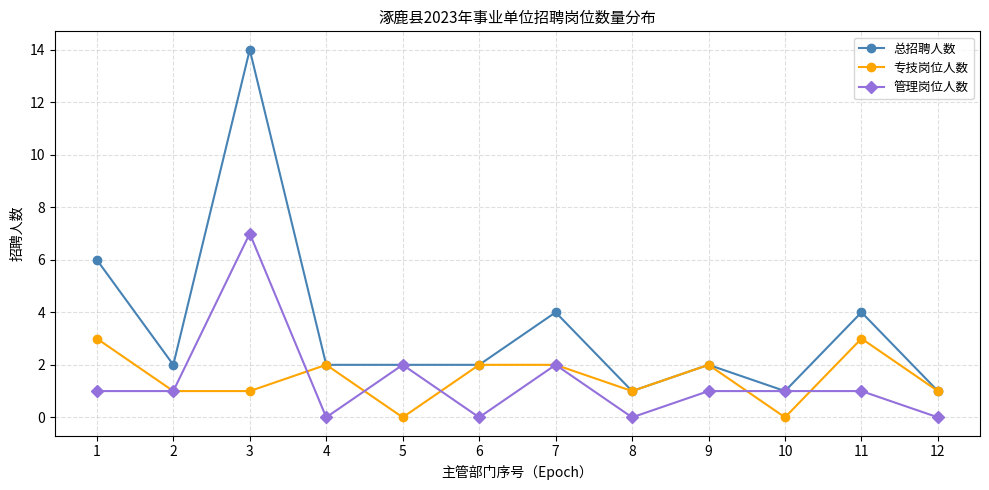

What is the difference between the 专技岗位人数 values at 8 and 7?

1